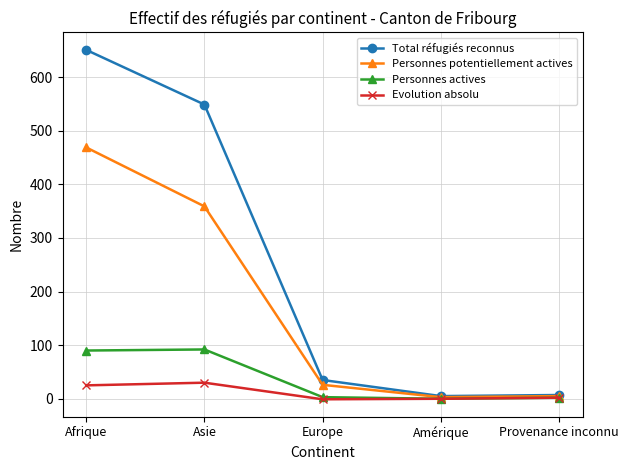

Which series has the largest total across all categories?

Total réfugiés reconnus